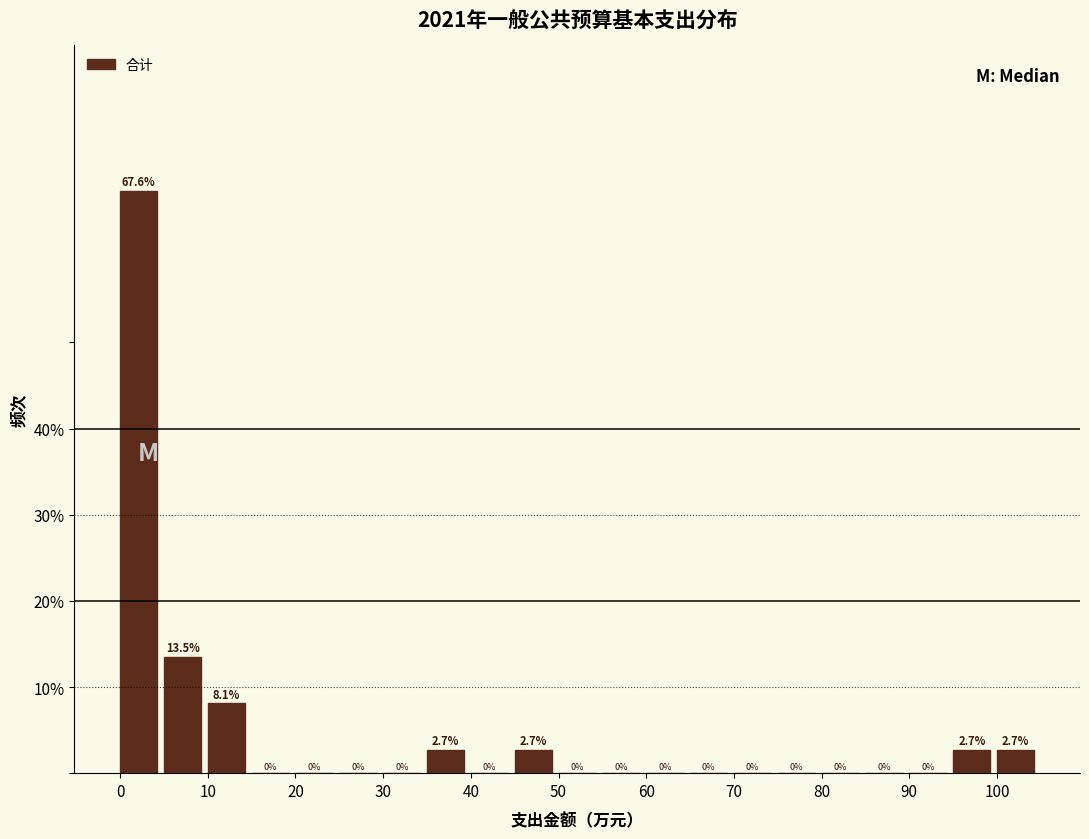

Reading left to right, transcribe this chart: for each bar, give the range it covers on the x-axis and its height.

0 to 5: 67.6
5 to 10: 13.5
10 to 15: 8.1
15 to 20: 0.0
20 to 25: 0.0
25 to 30: 0.0
30 to 35: 0.0
35 to 40: 2.7
40 to 45: 0.0
45 to 50: 2.7
50 to 55: 0.0
55 to 60: 0.0
60 to 65: 0.0
65 to 70: 0.0
70 to 75: 0.0
75 to 80: 0.0
80 to 85: 0.0
85 to 90: 0.0
90 to 95: 0.0
95 to 100: 2.7
100 to 105: 2.7